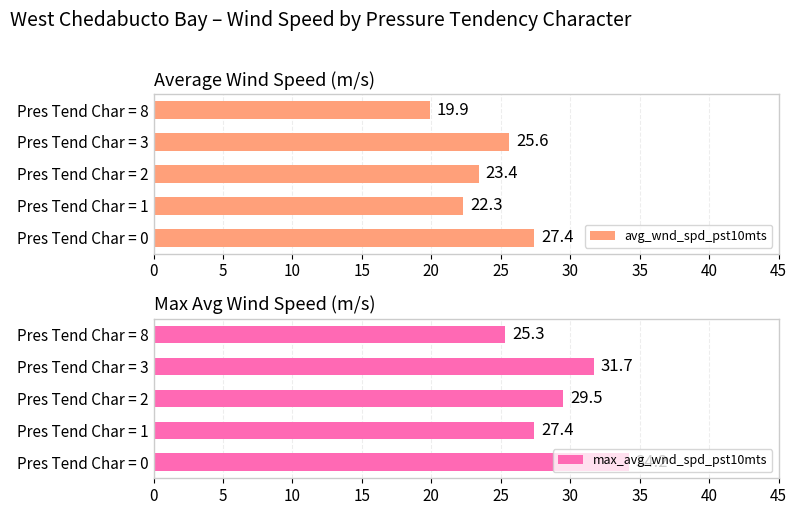

How many data points in avg_wnd_spd_pst10mts are less than 23?

2